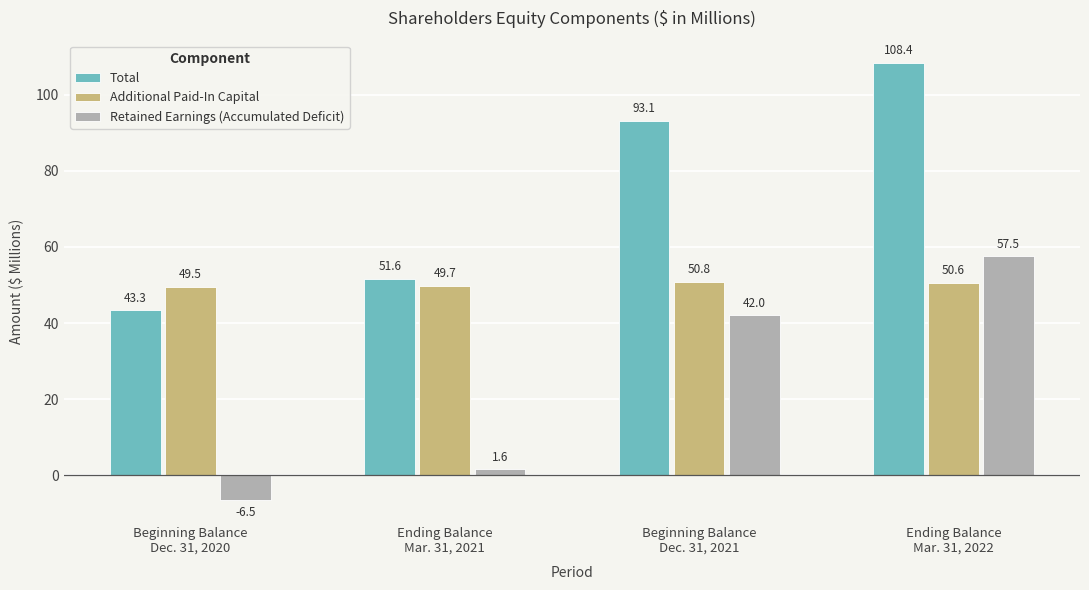

What position from the left is Beginning Balance
Dec. 31, 2021?

3